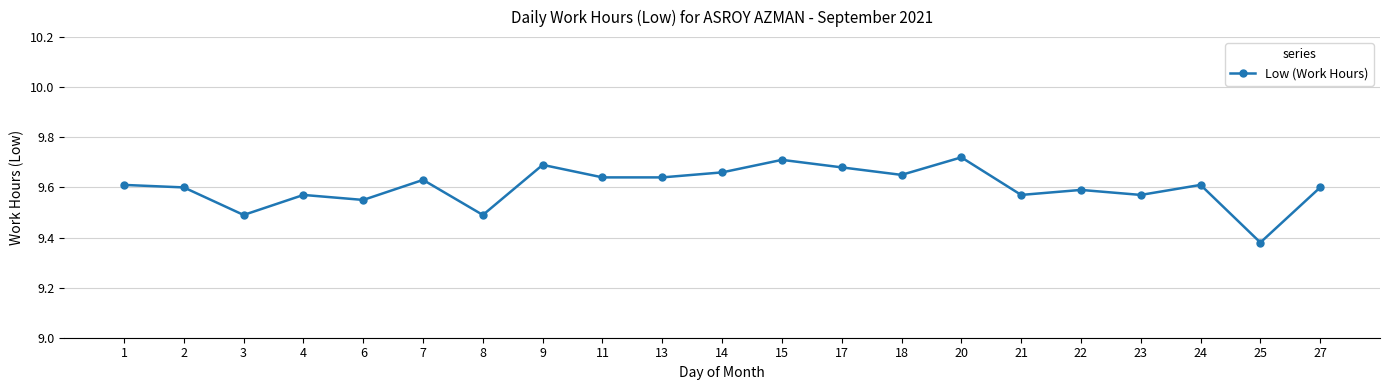

True or false: the data shows 13.0 at 8.

False